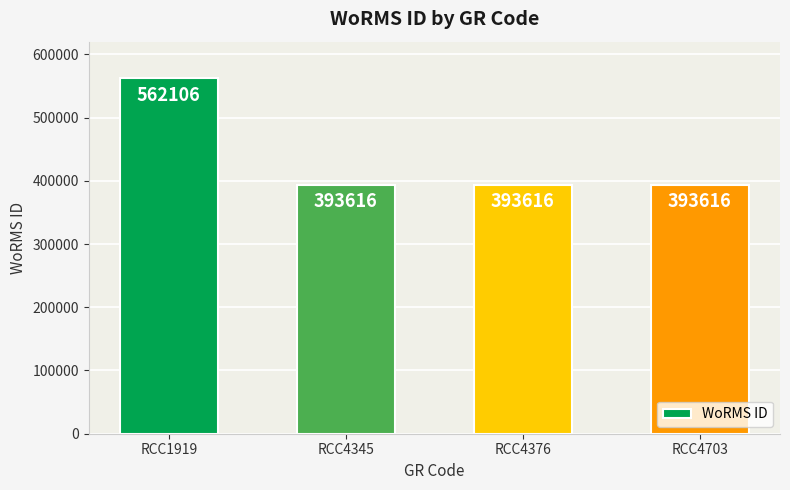

What is the approximate value at RCC4376, to the nearest 10?

393620